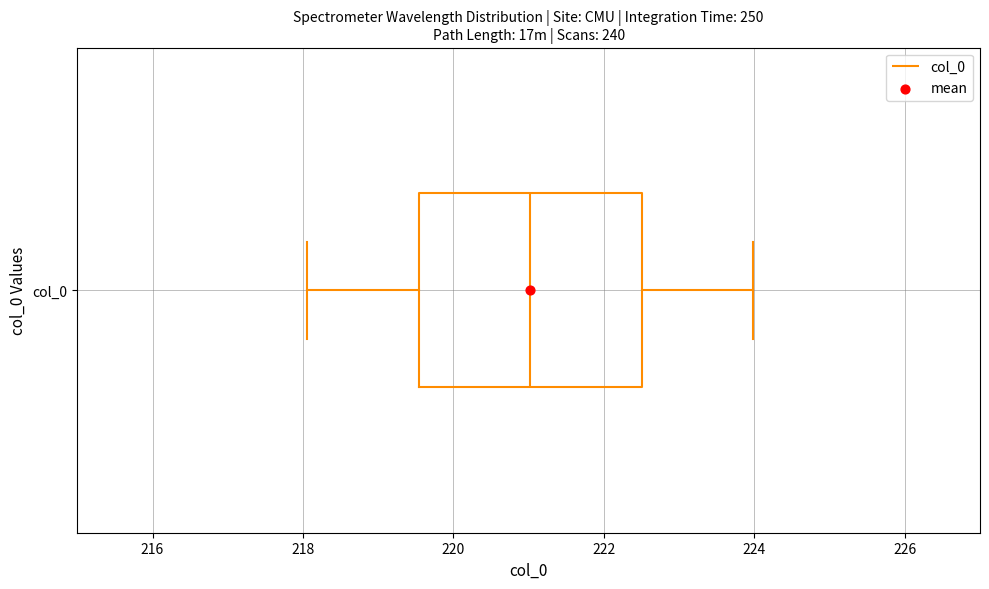

Read this box plot against the x-axis: the position of the median line, the range covered by the box, and the ends of both whiskers. The values are not printed on the chart, so give them approximately, as read against the axis.

median 221.0, box 219.6 to 222.6, whiskers 218.0 to 224.0